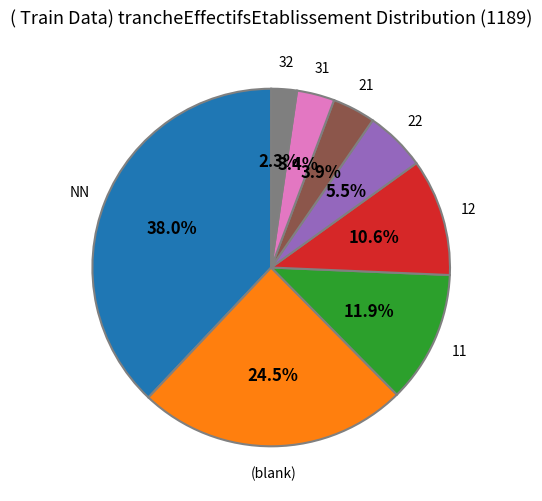

Is there any slice that represents more than half of the pie?

No